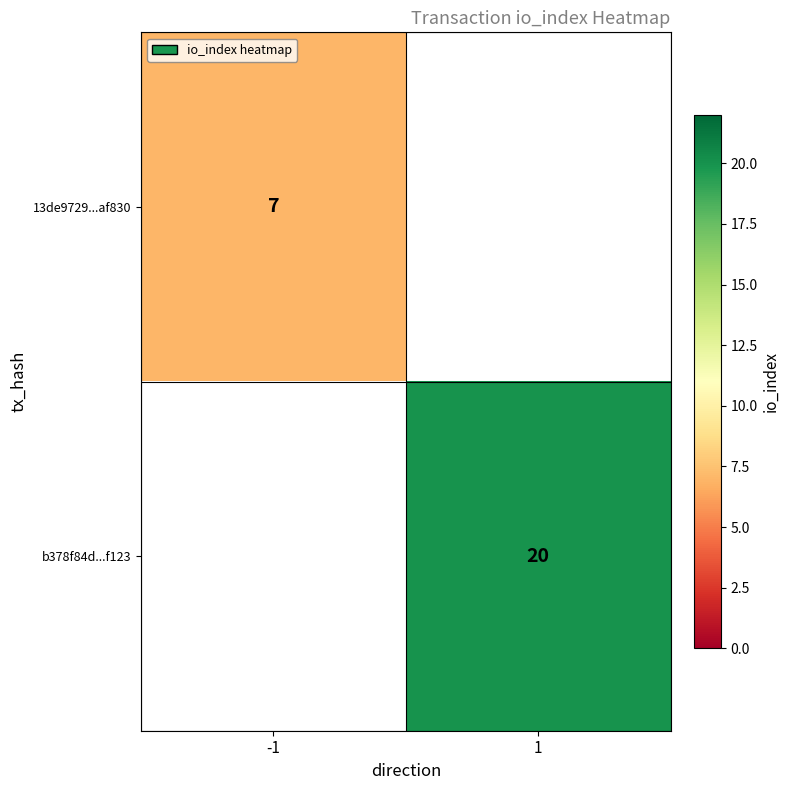

The b378f84d...f123 series shows 7 at 1. True or false?

False